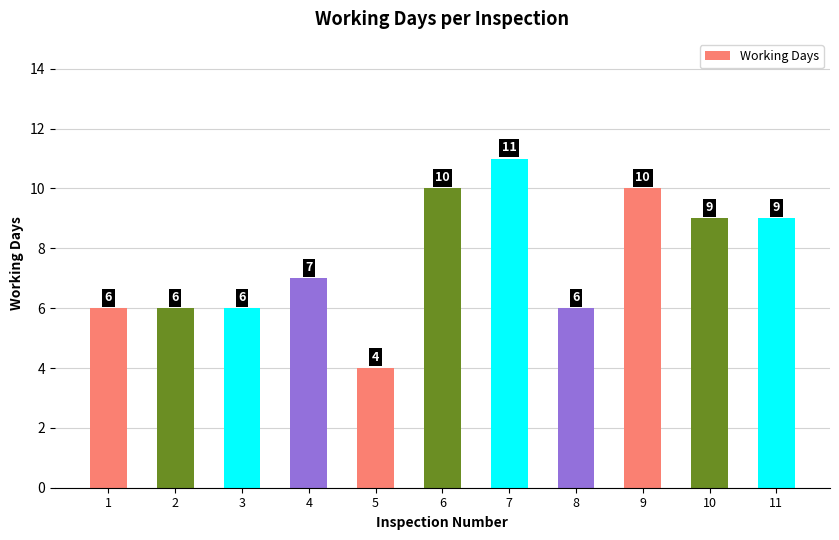

Reading left to right, list all the values displayed in this chart.

6	6	6	7	4	10	11	6	10	9	9